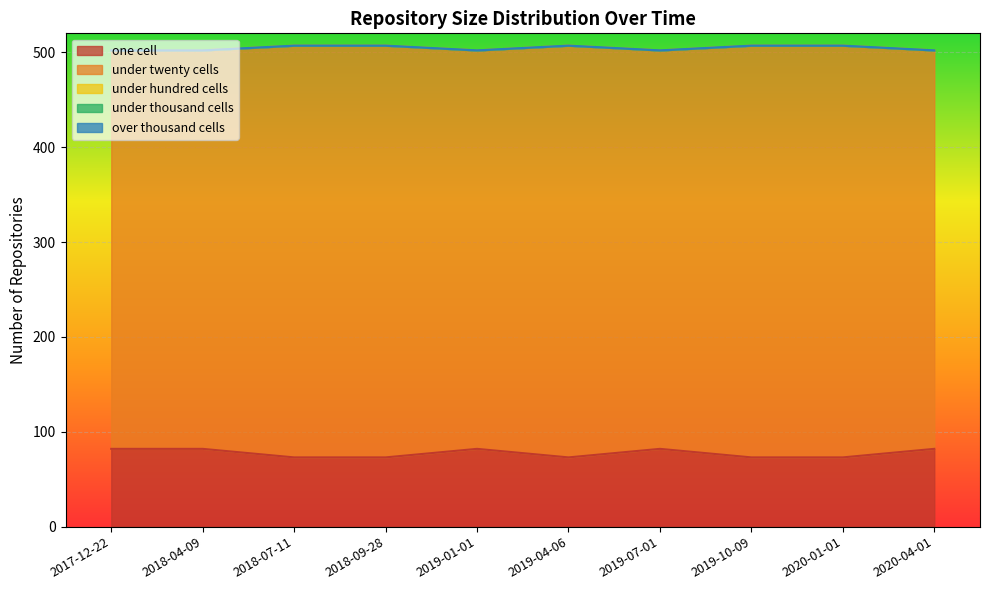

Which series has the largest total across all categories?

under_twenty_cells